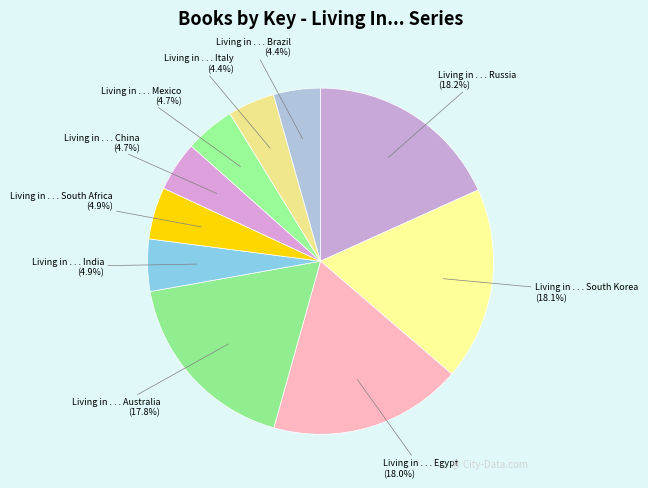

Count the number of slices in the pie.

10